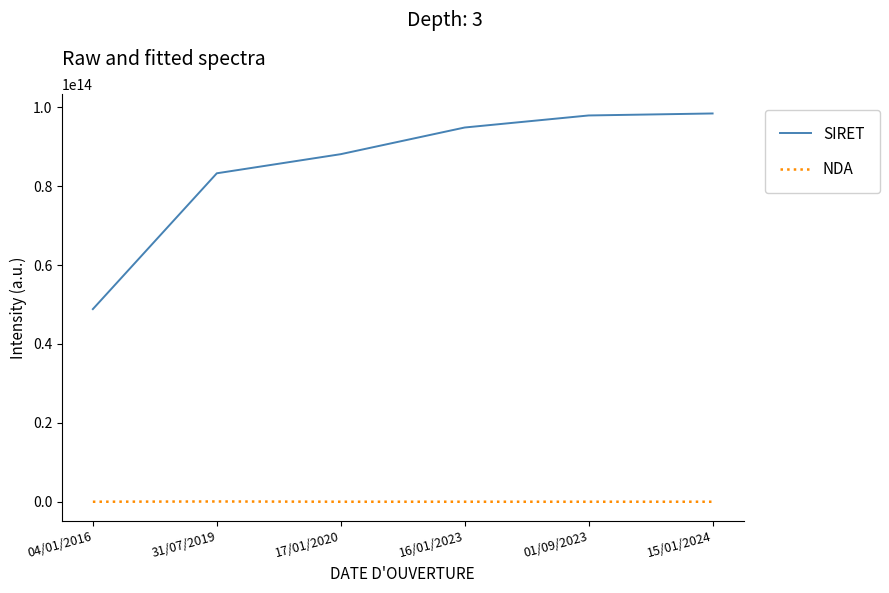

Is the value of NDA at 16/01/2023 greater than the value of SIRET at 15/01/2024?

No